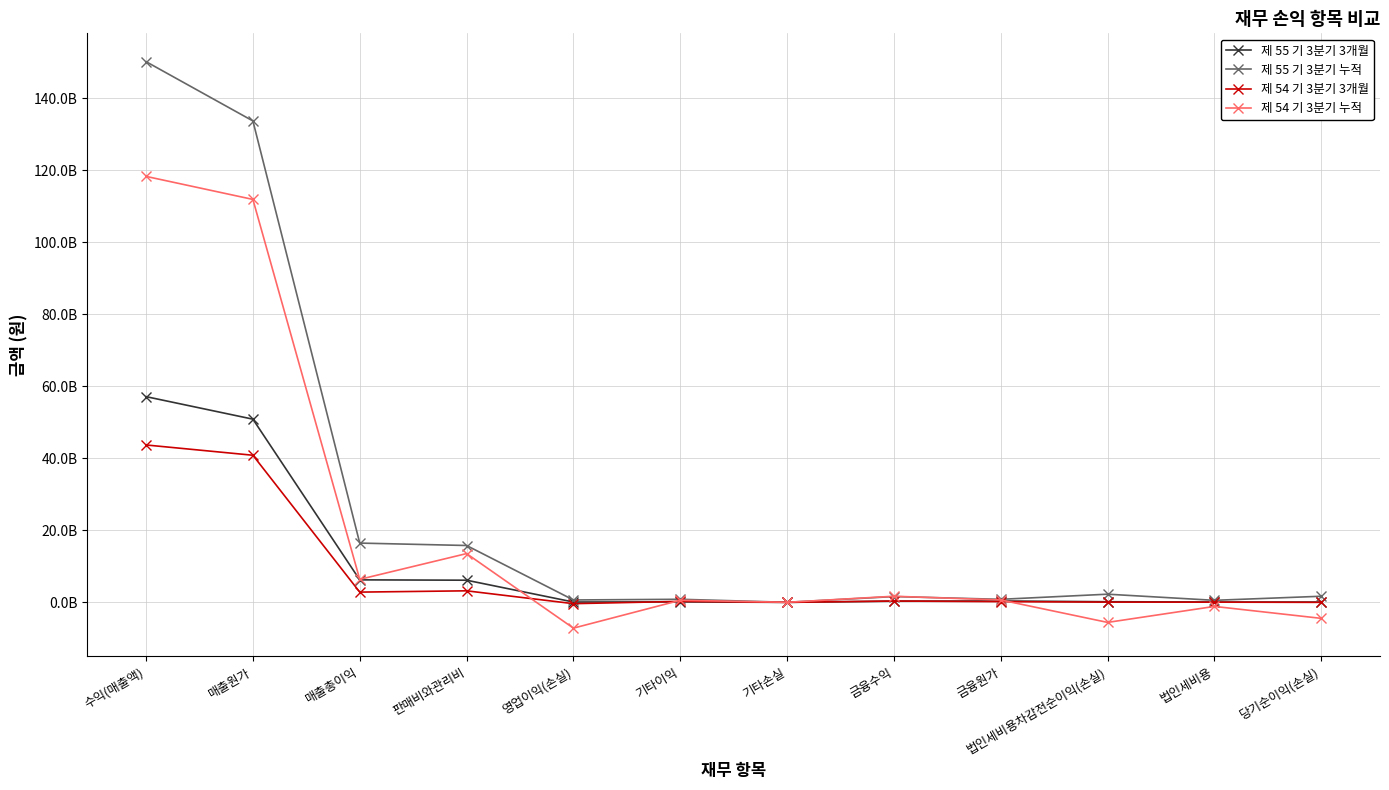

What are all the series names shown in the legend?

제 55 기 3분기 3개월, 제 55 기 3분기 누적, 제 54 기 3분기 3개월, 제 54 기 3분기 누적